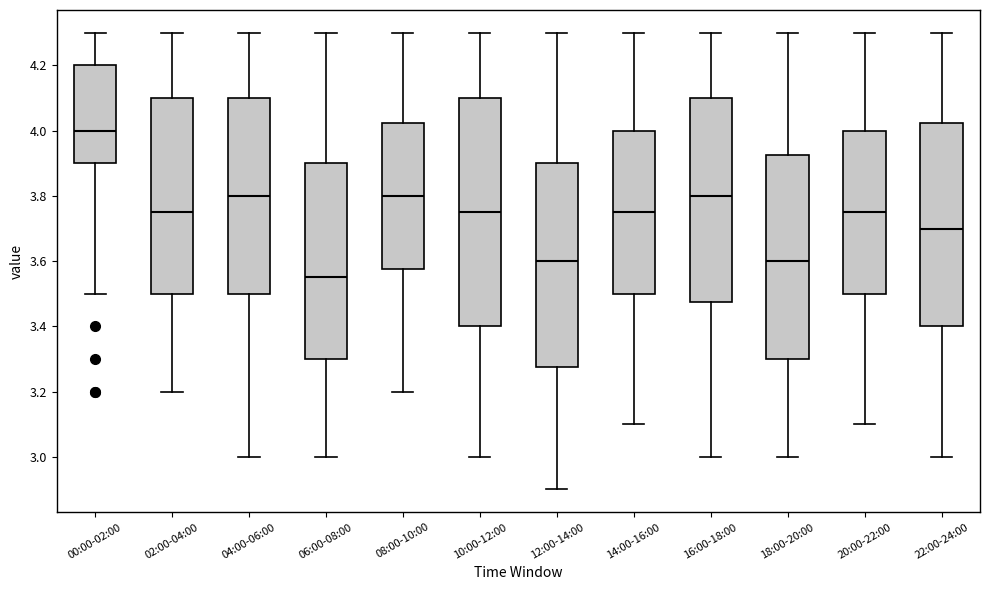

Which box has the lowest median line?

06:00-08:00